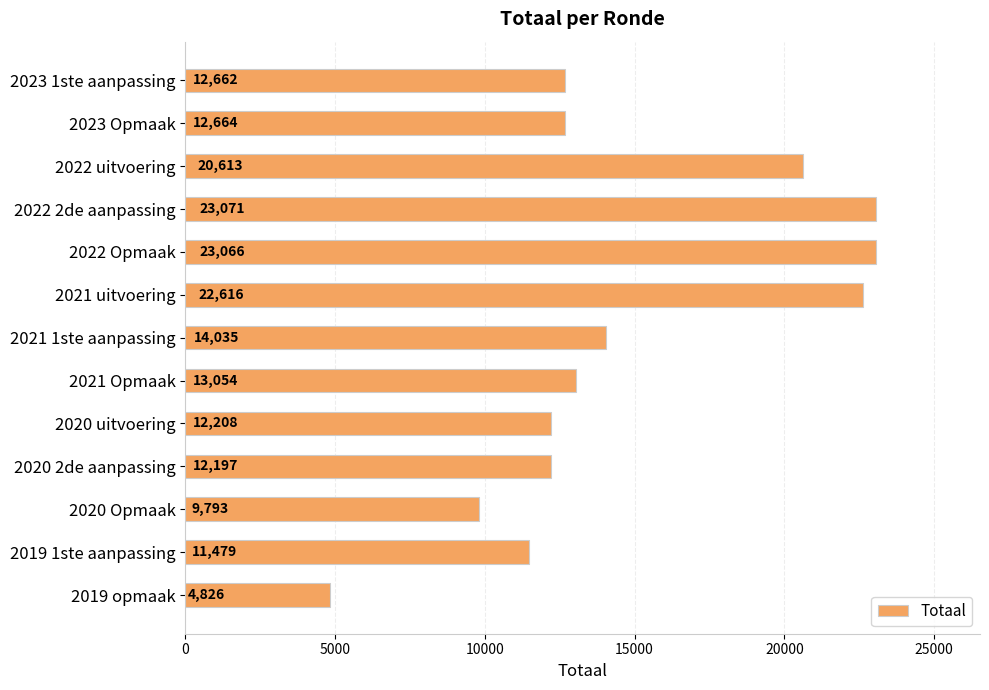

What is the difference between the second highest and second lowest values?

13273